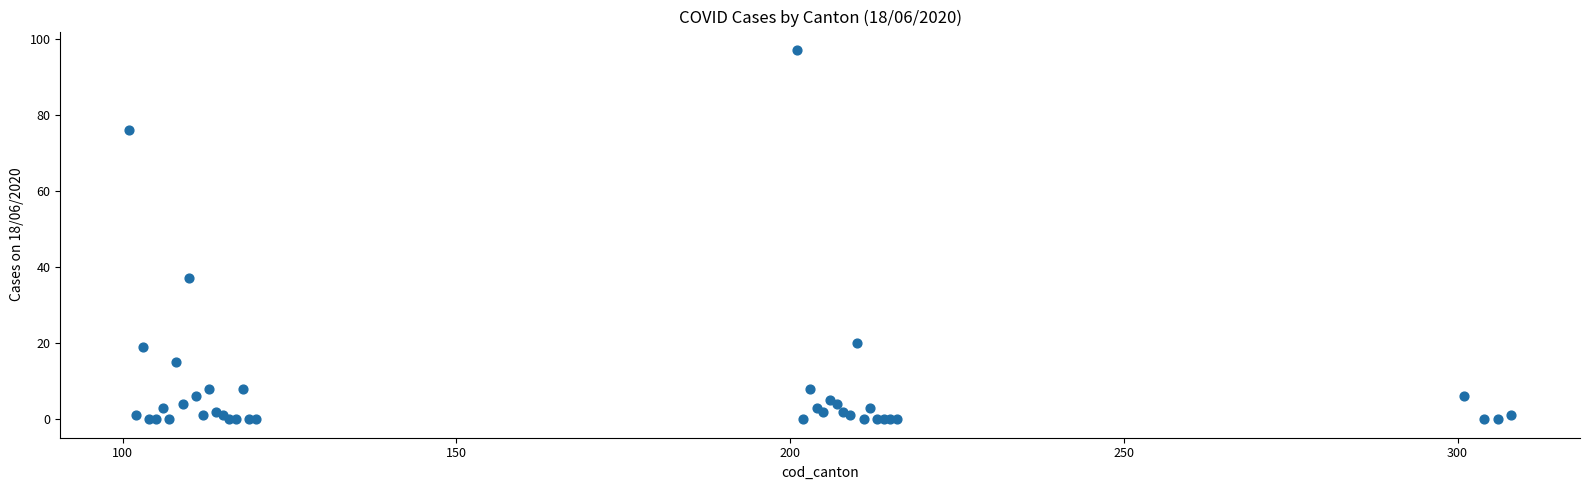

What Y value in the scatter plot is closest to 48?

37